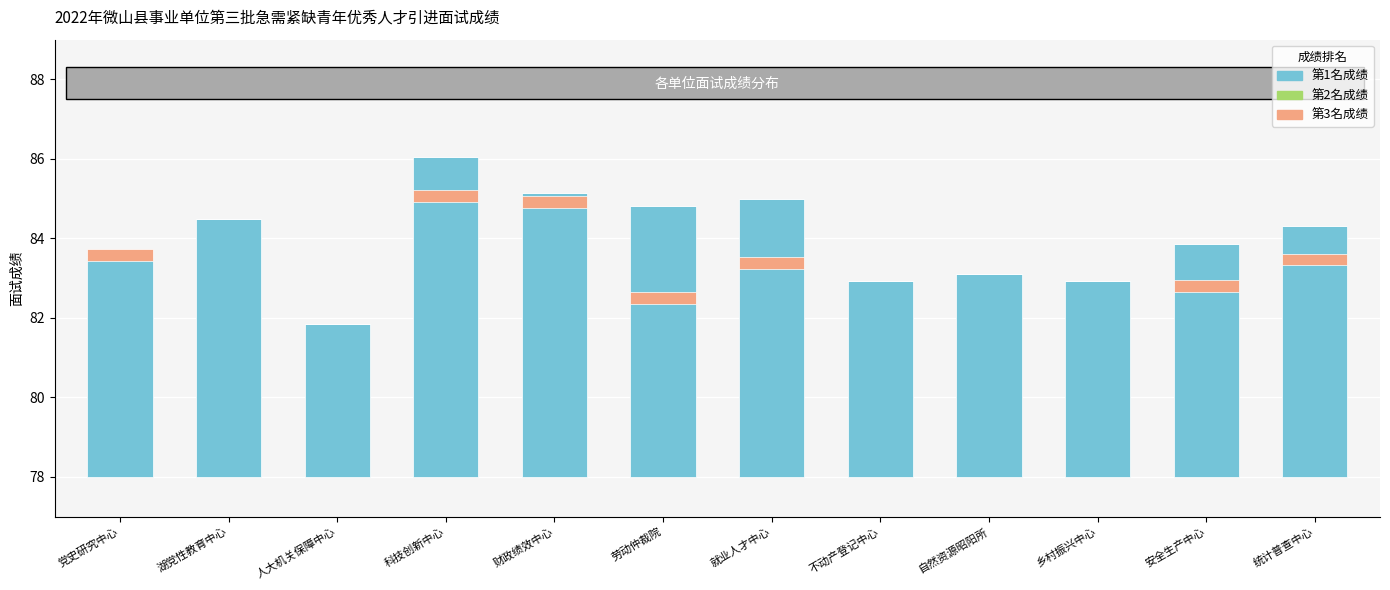

At which label is 第1名成绩 closest to 5?

不动产登记中心